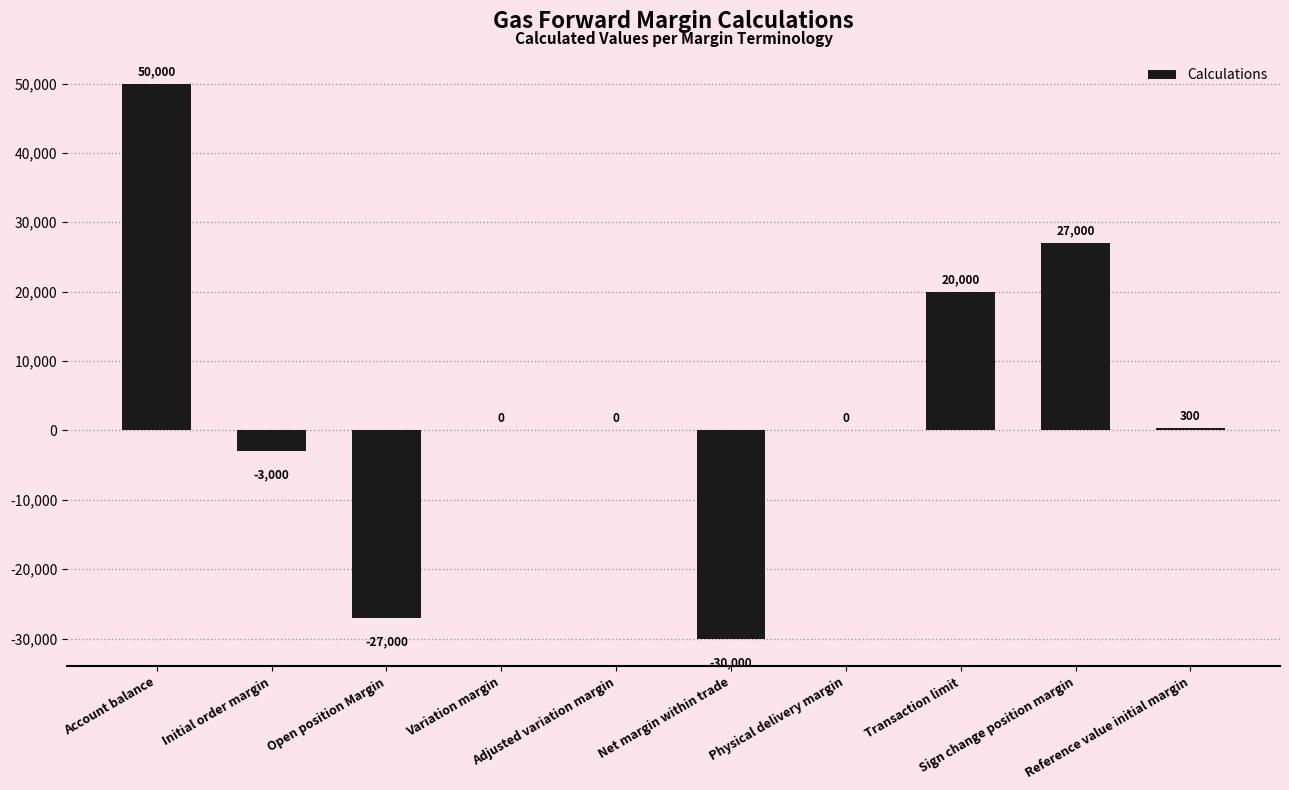

What is the sum of all values?

37300